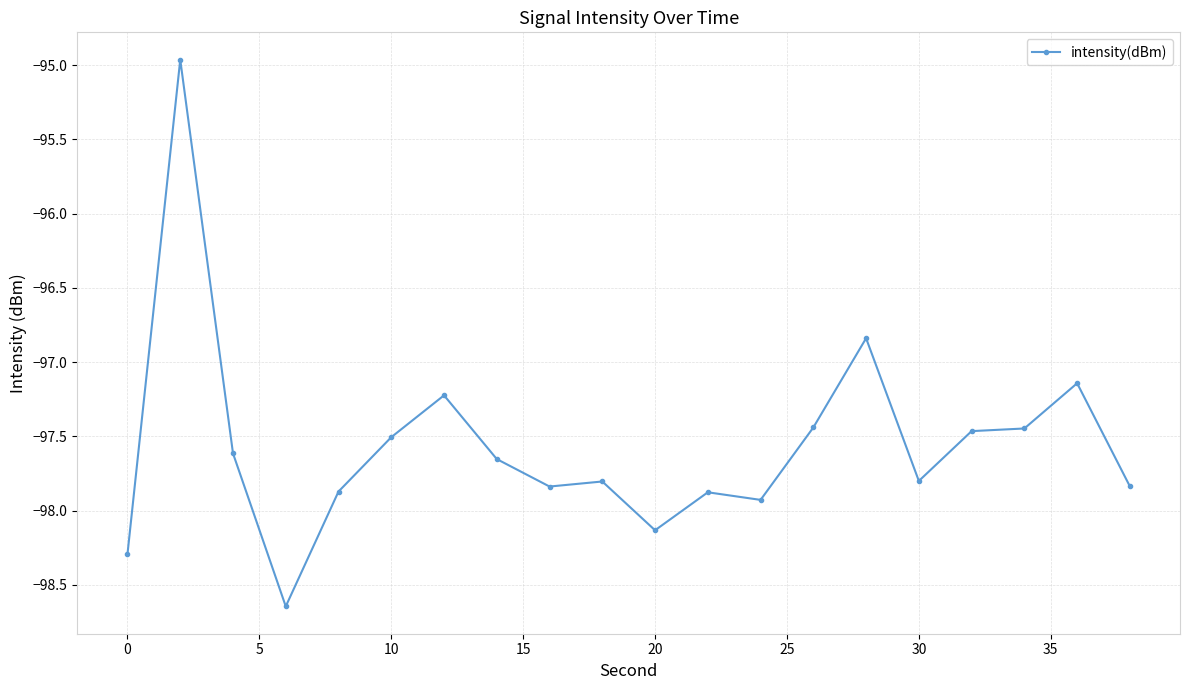

What is the difference between the maximum and minimum values?

3.7